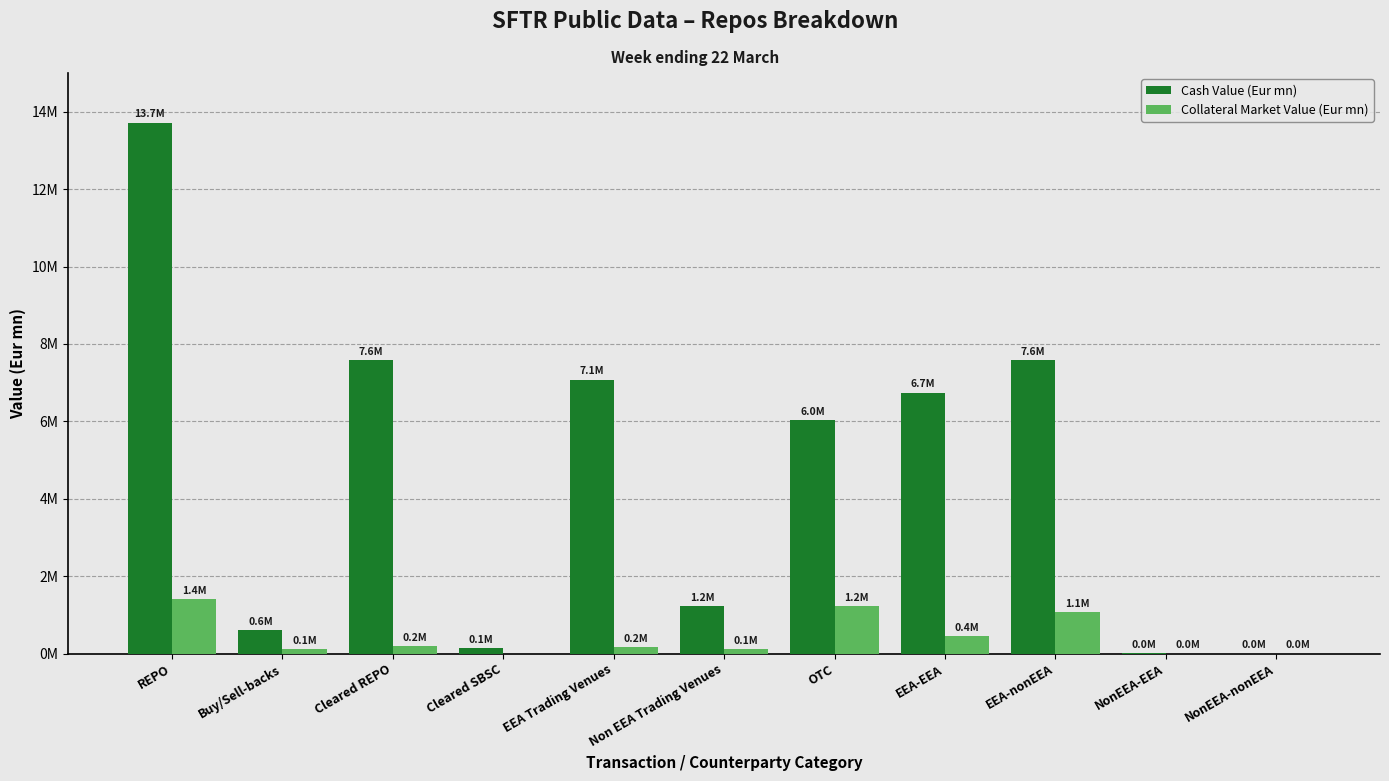

What is the label of the 6th bar from the right?

Non EEA Trading Venues